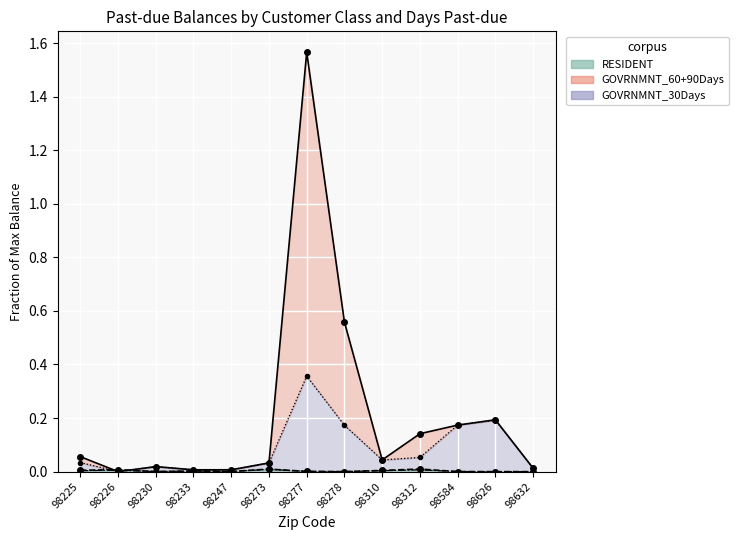

What is the average value of the GOVRNMNT_total series?

0.2